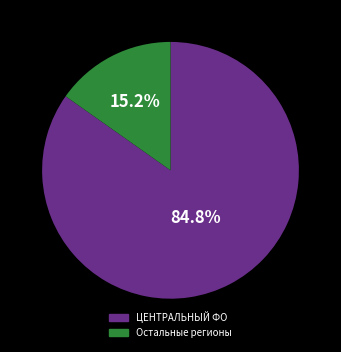

Does any single category account for the majority?

Yes